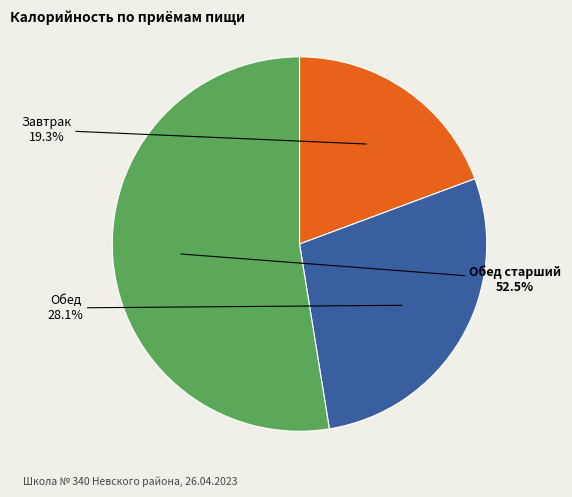

How many slices are in this pie chart?

3